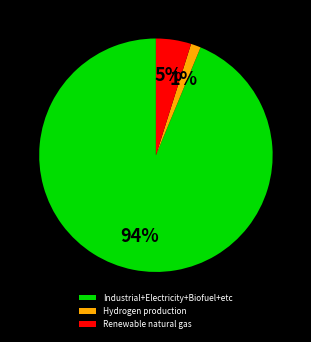

Is the sum of Renewable natural gas and Industrial+Electricity+Biofuel+etc greater than half?

Yes